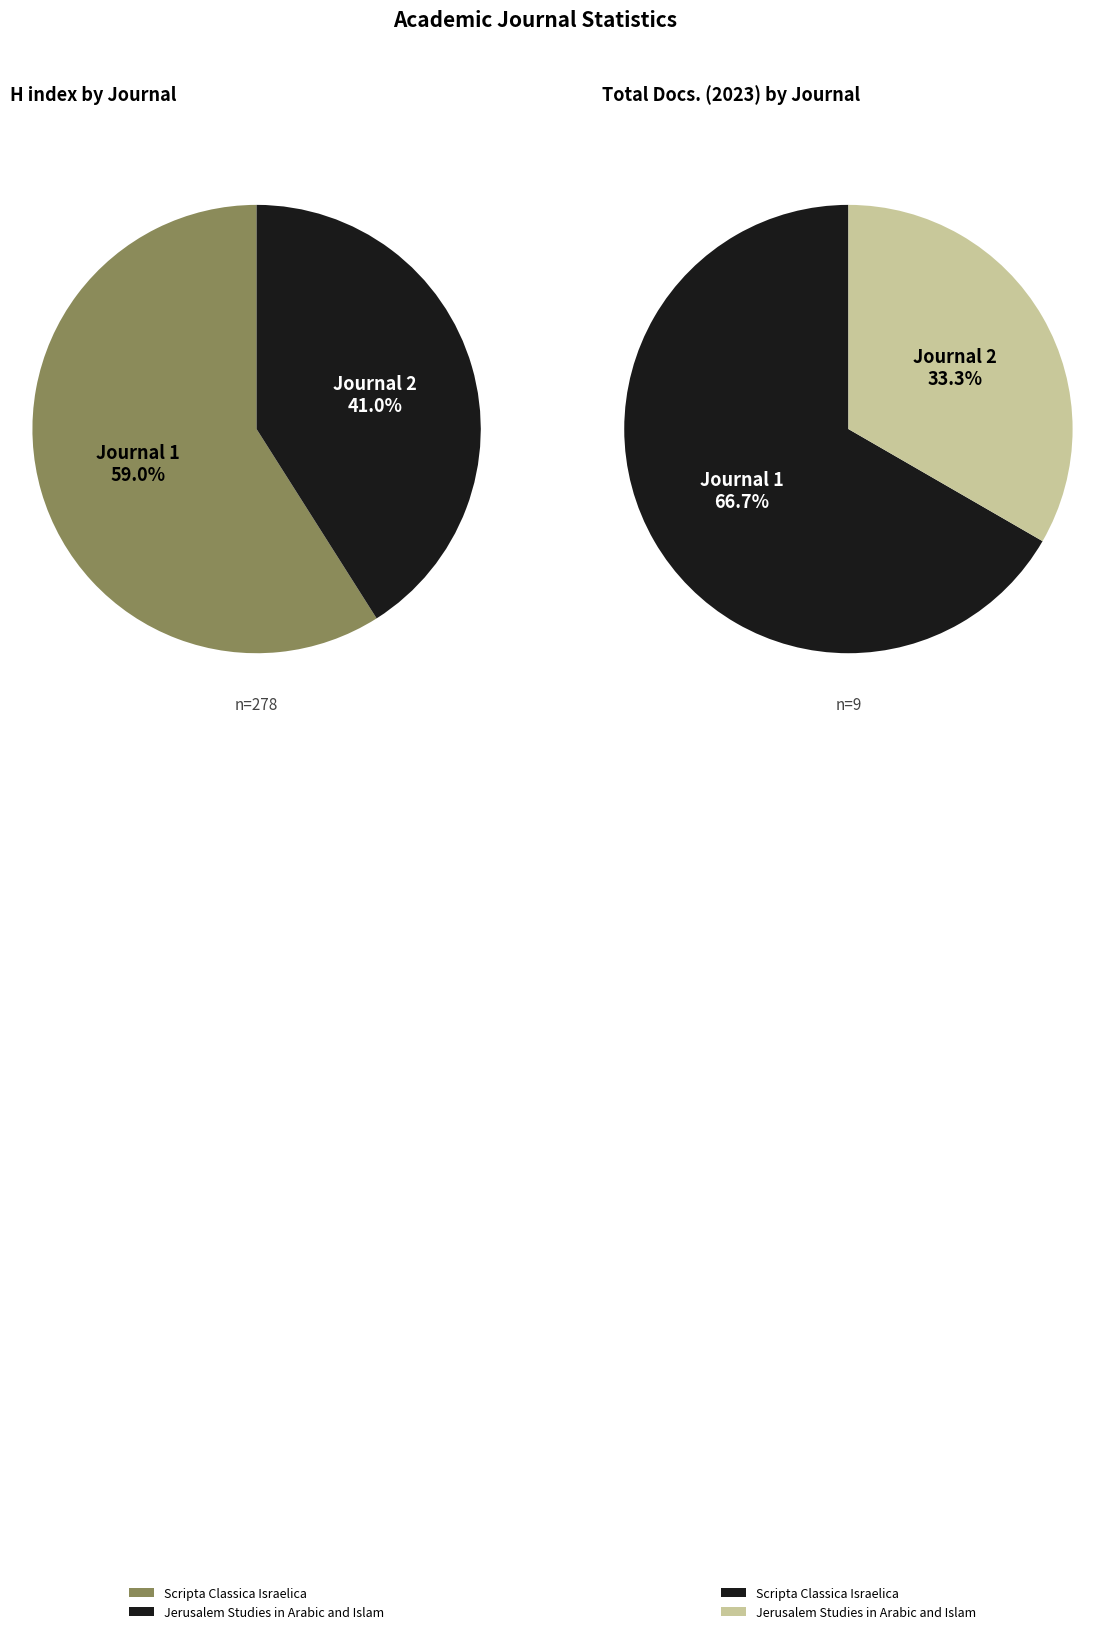

What is the largest slice in the pie chart?

Scripta Classica Israelica